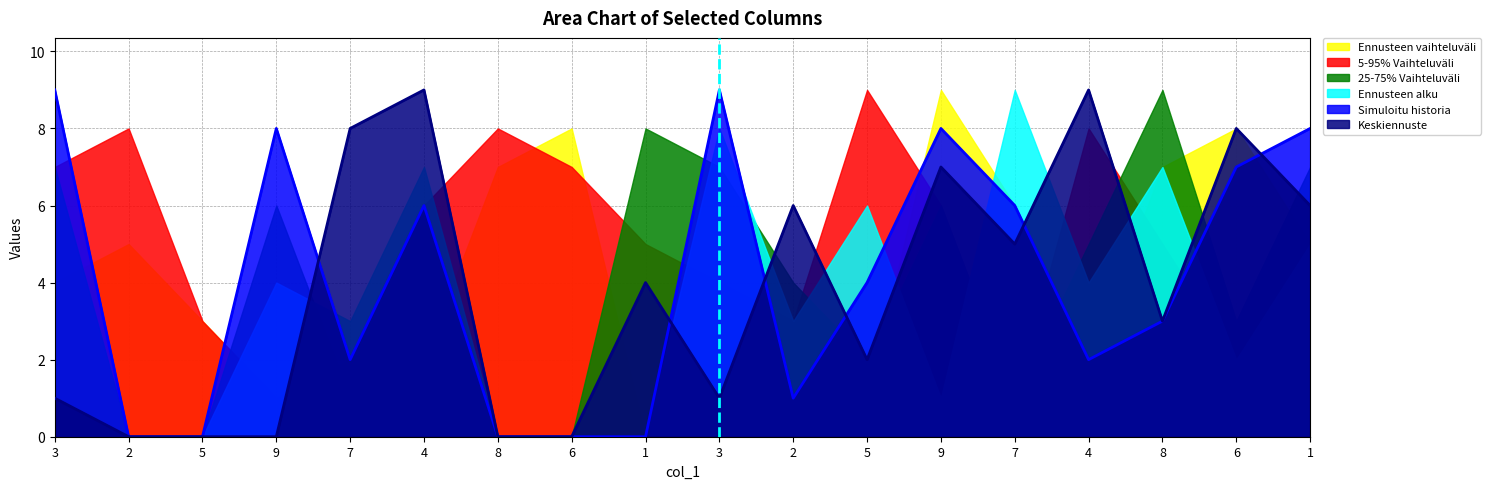

What is the difference between the highest and lowest values at 5?

3